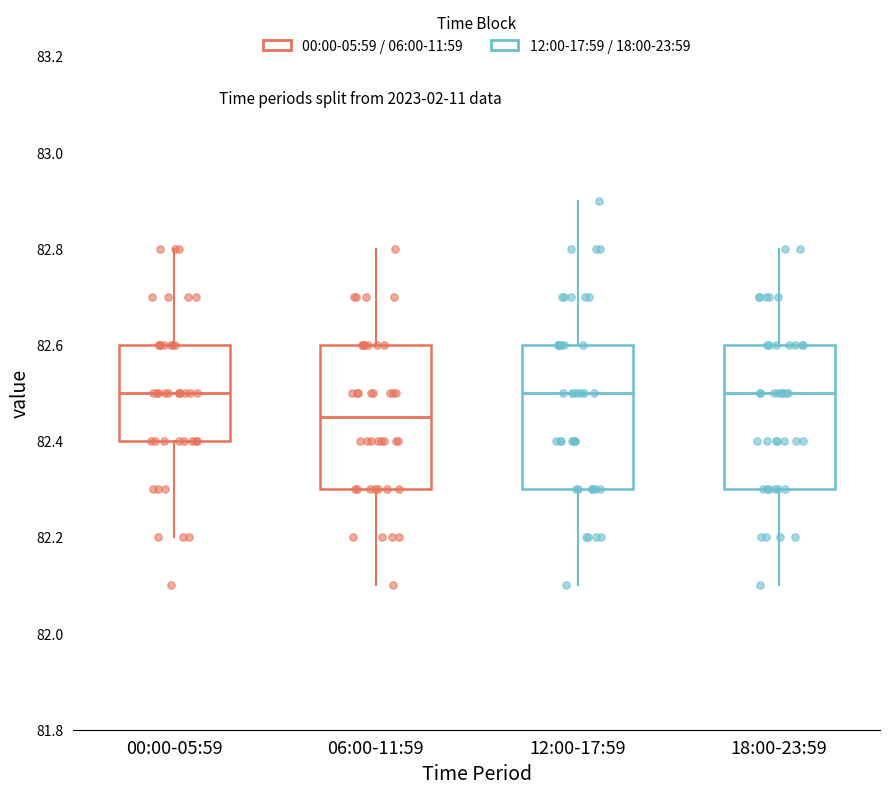

Which box's median line is the lowest?

06:00-11:59